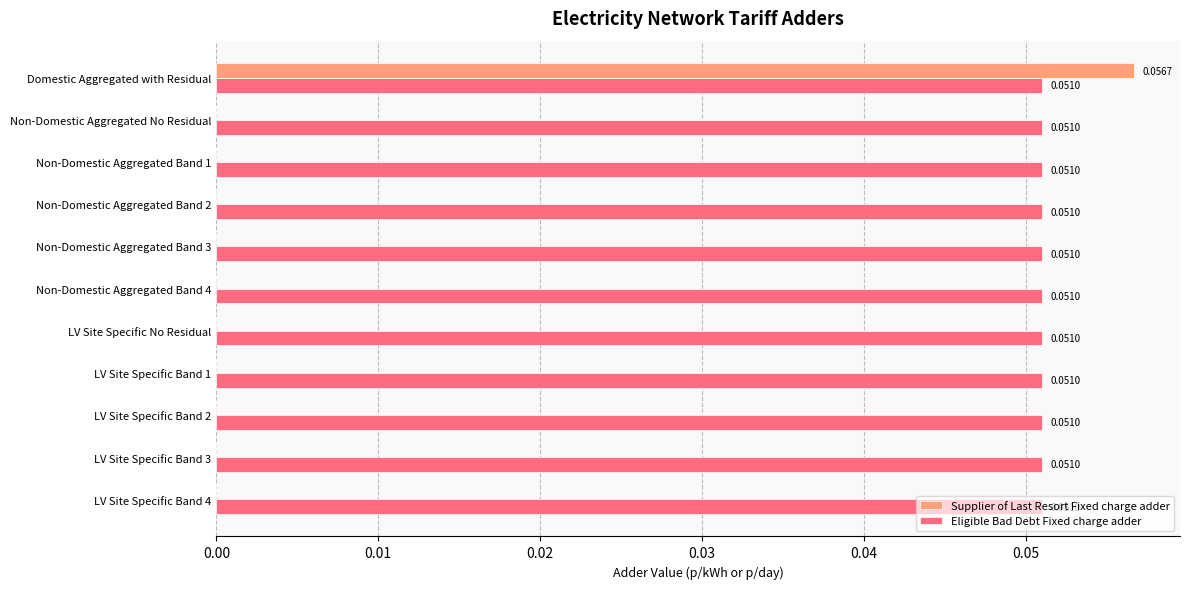

At which label does Supplier of Last Resort Fixed charge adder reach its peak?

Domestic Aggregated with Residual